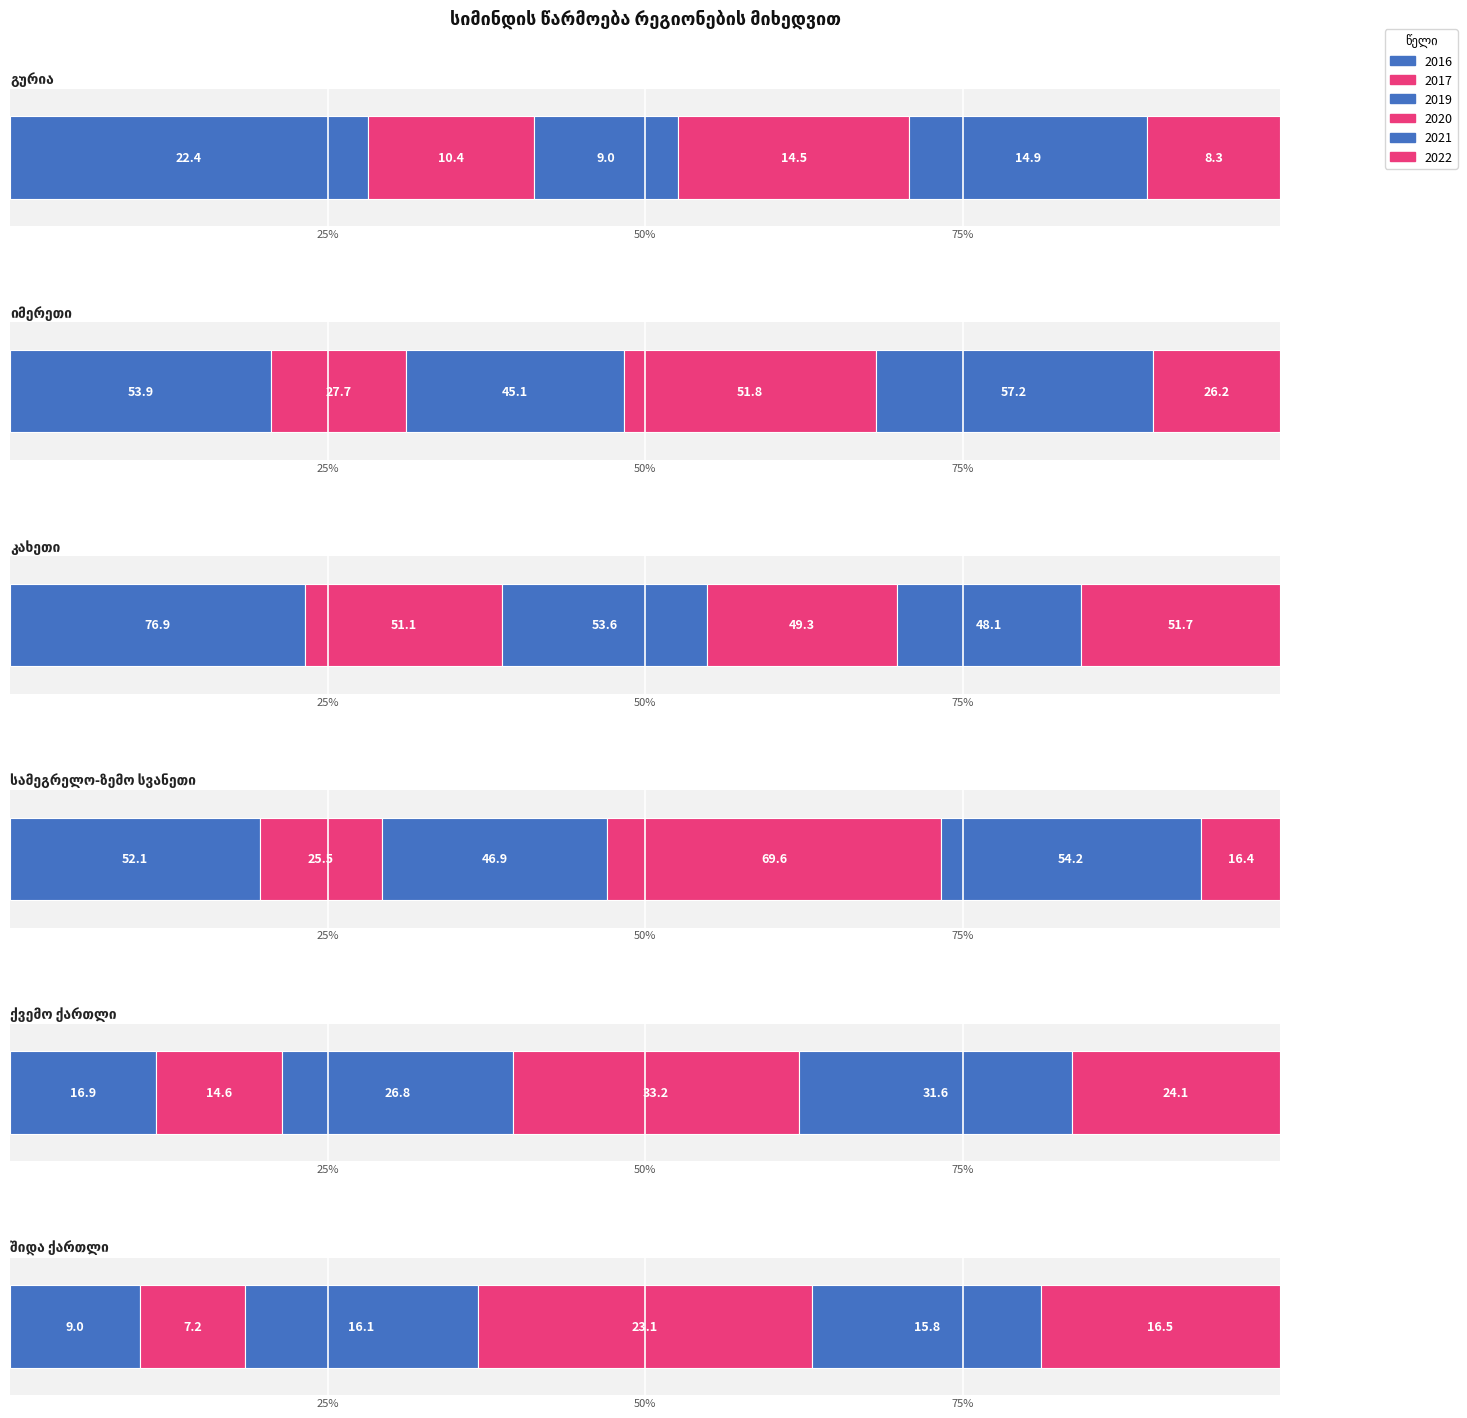

How many groups of bars are there?

6